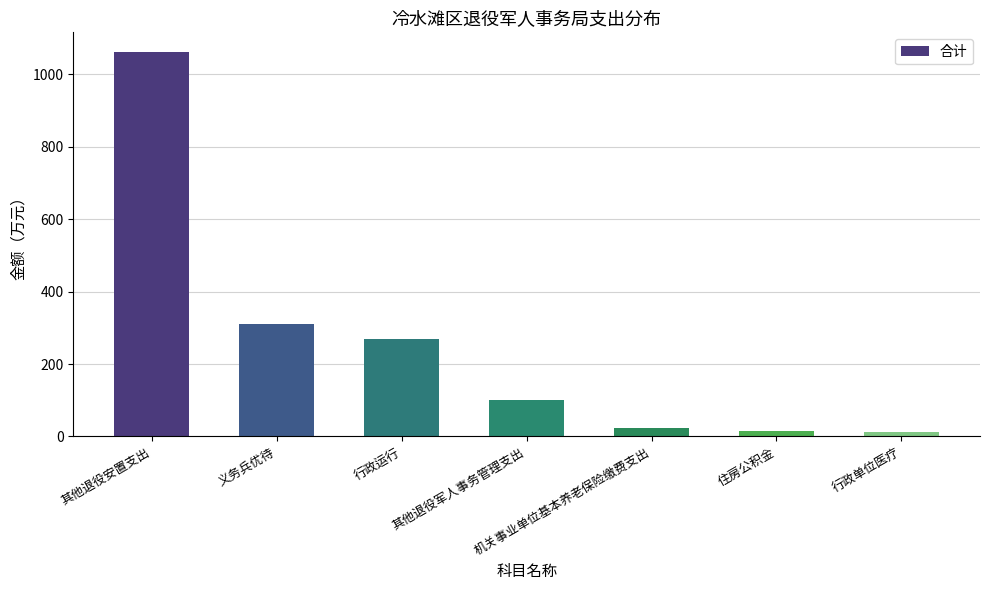

What is the value of the 7th bar from the left?

12.1